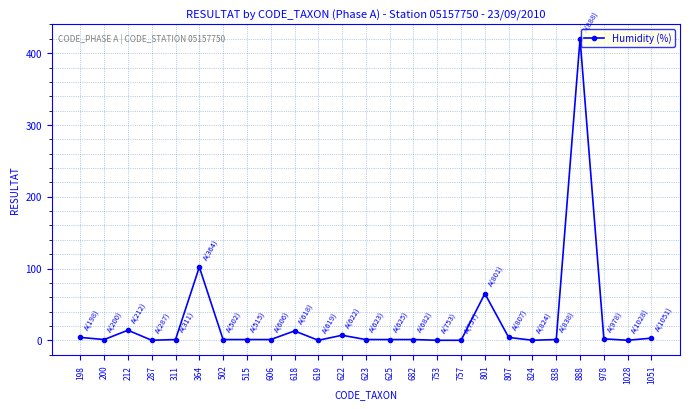

The chart shows a value of 130 at 1028. True or false?

False